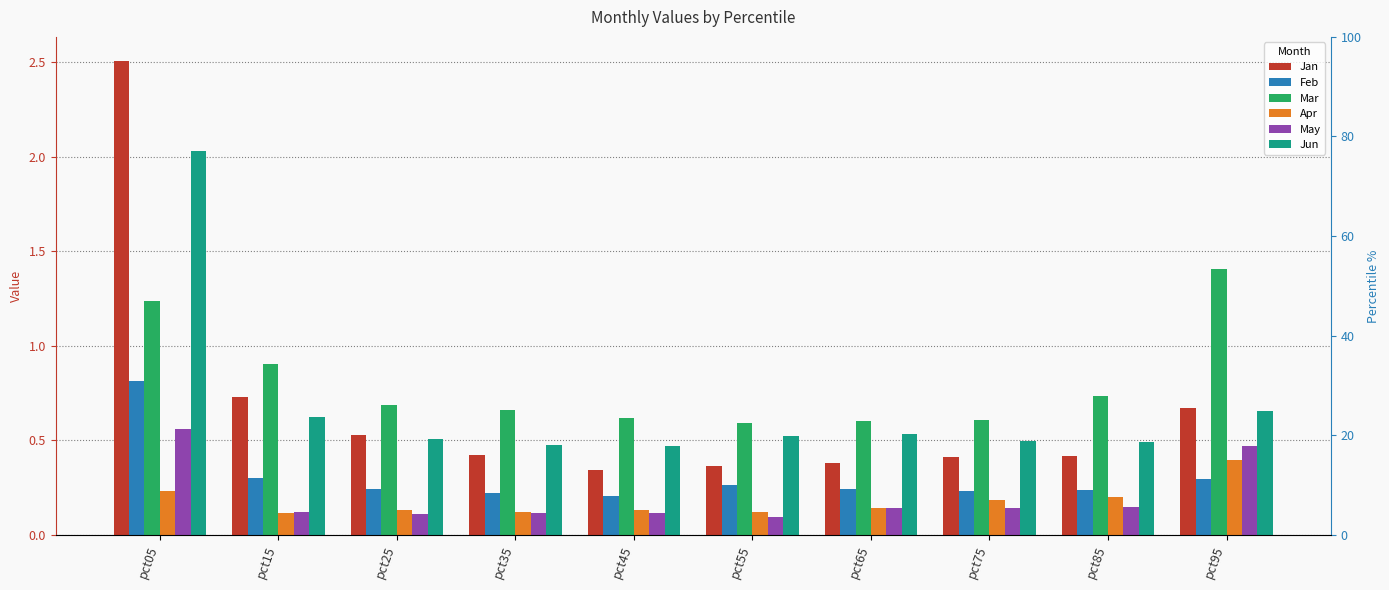

How many data points does each series have?

10